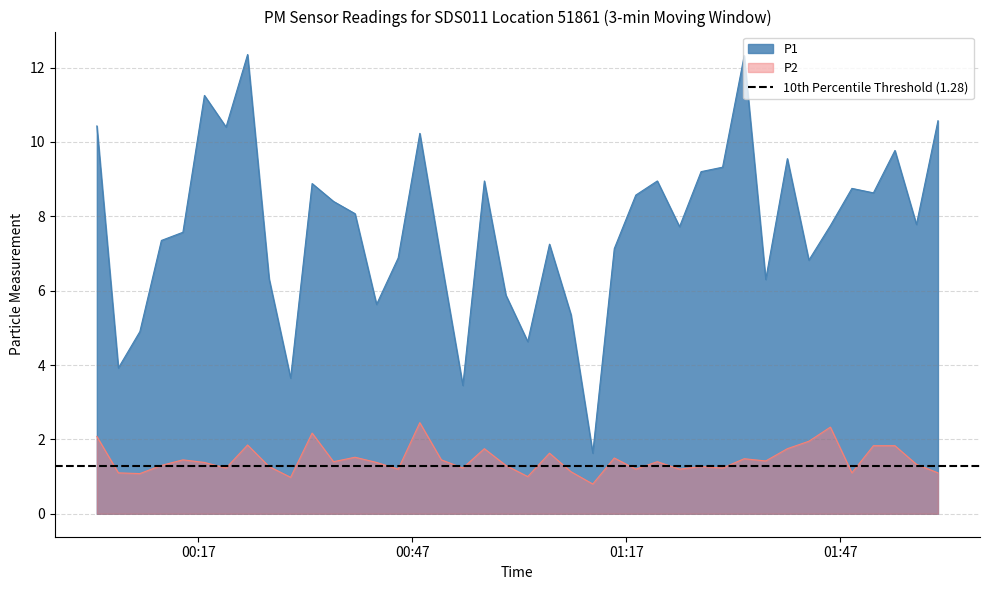

Reading left to right, list all the values displayed in this chart.

P1: 10.4	3.9	4.9	7.3	7.6	11.2	10.4	12.3	6.3	3.6	8.9	8.4	8.1	5.6	6.9	10.2	6.8	3.5	8.9	5.9	4.6	7.2	5.3	1.6	7.1	8.6	8.9	7.7	9.2	9.3	12.3	6.3	9.6	6.8	7.8	8.8	8.6	9.8	7.8	10.6
P2: 2.1	1.1	1.1	1.3	1.4	1.4	1.2	1.9	1.3	1.0	2.2	1.4	1.5	1.4	1.2	2.5	1.4	1.2	1.8	1.3	1.0	1.6	1.1	0.8	1.5	1.2	1.4	1.2	1.3	1.2	1.5	1.4	1.8	1.9	2.3	1.1	1.8	1.8	1.3	1.1